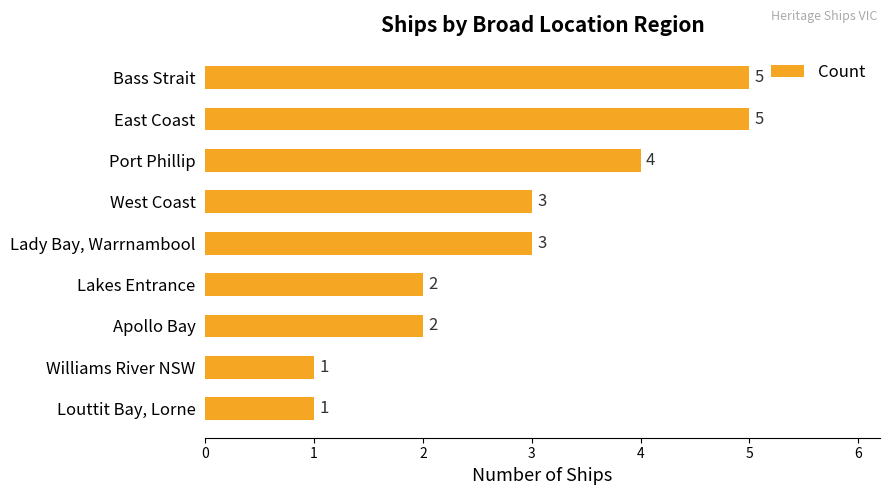

What is the sum of all values?

26